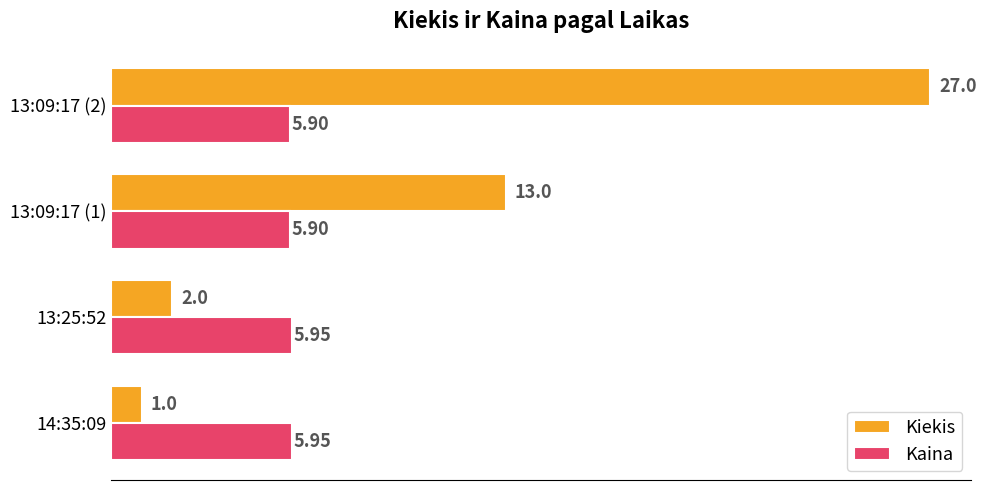

What are all the series names shown in the legend?

Kiekis, Kaina